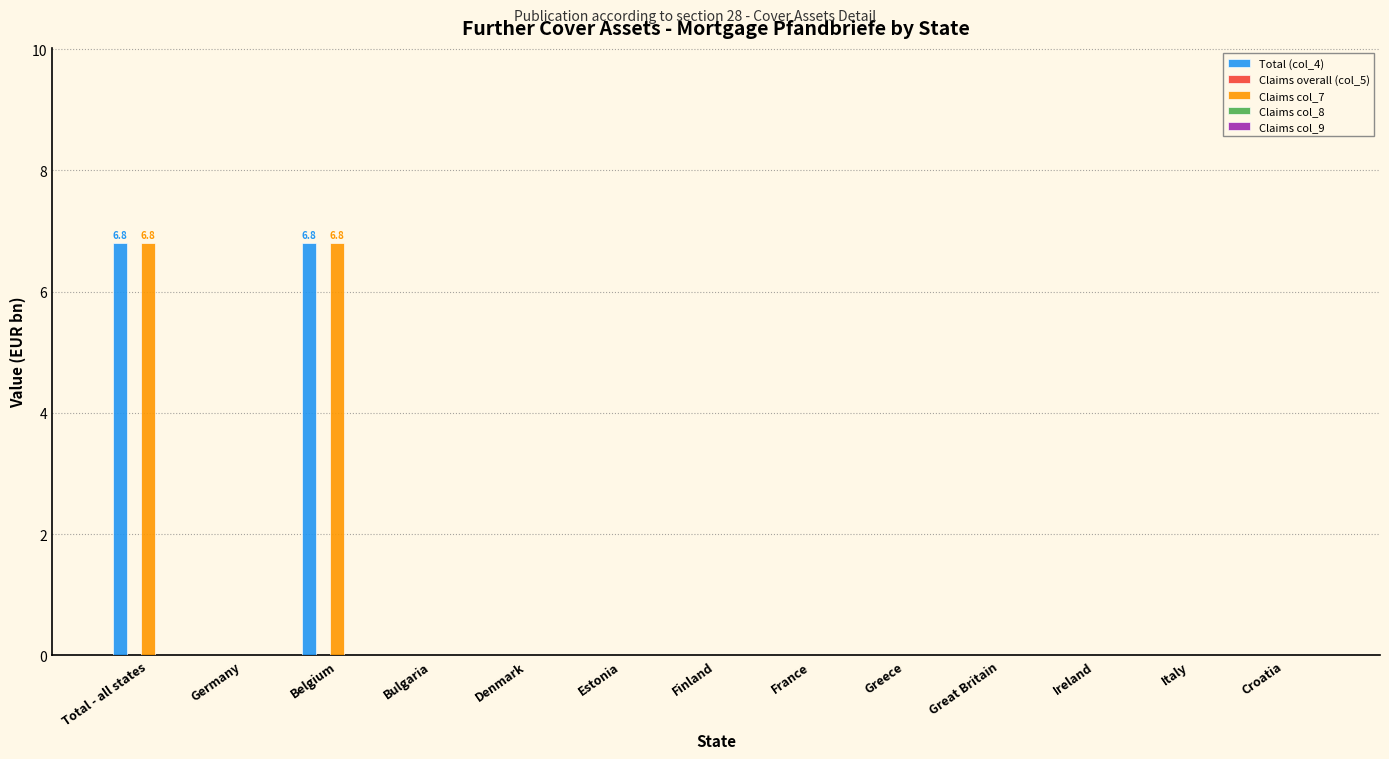

What is the sum of all Total (col_4) values?

13.6